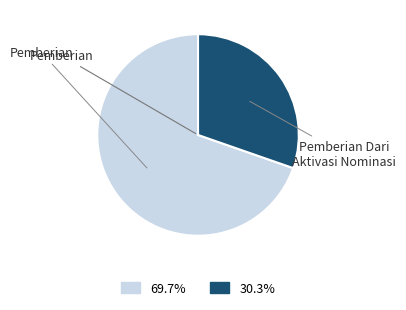

Is there a majority slice in this chart?

Yes